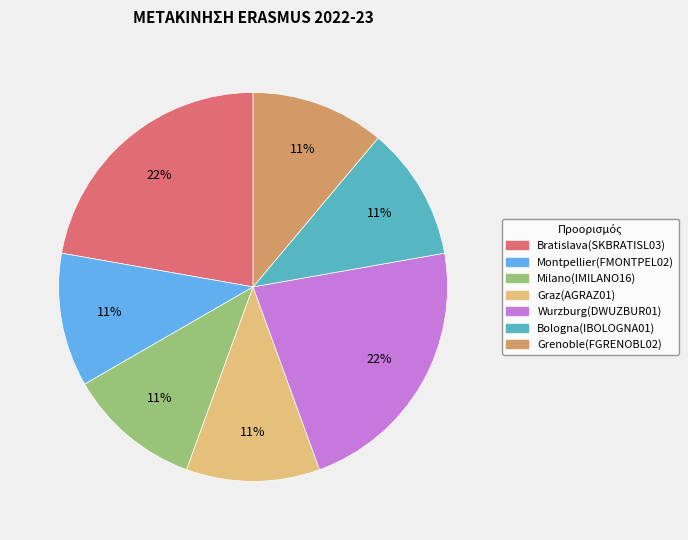

To the nearest percent, what is the combined percentage of Bologna(IBOLOGNA01) and Graz(AGRAZ01)?

22%